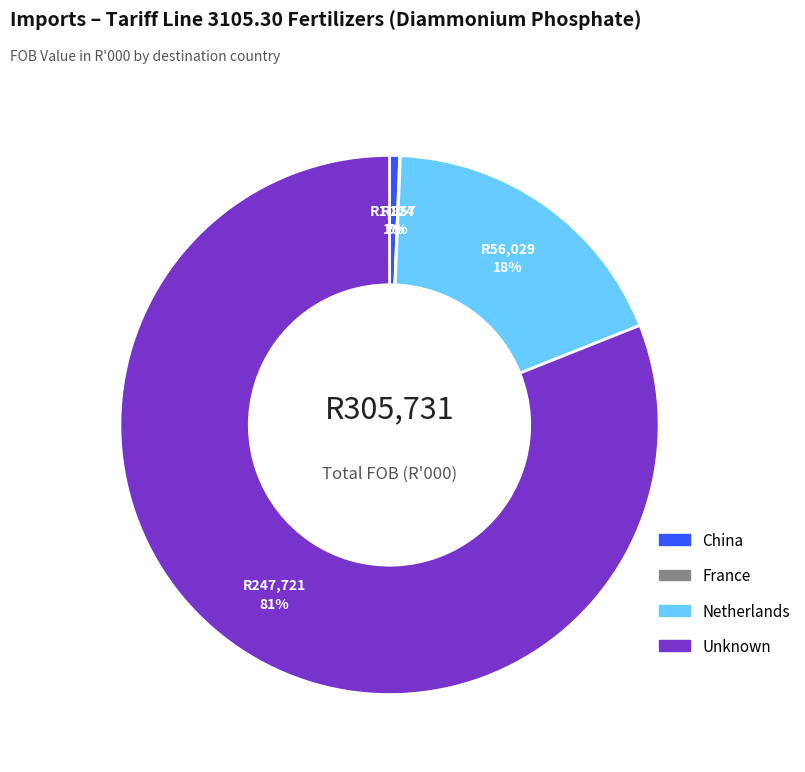

What percentage is the Netherlands slice, to the nearest percent?

18%